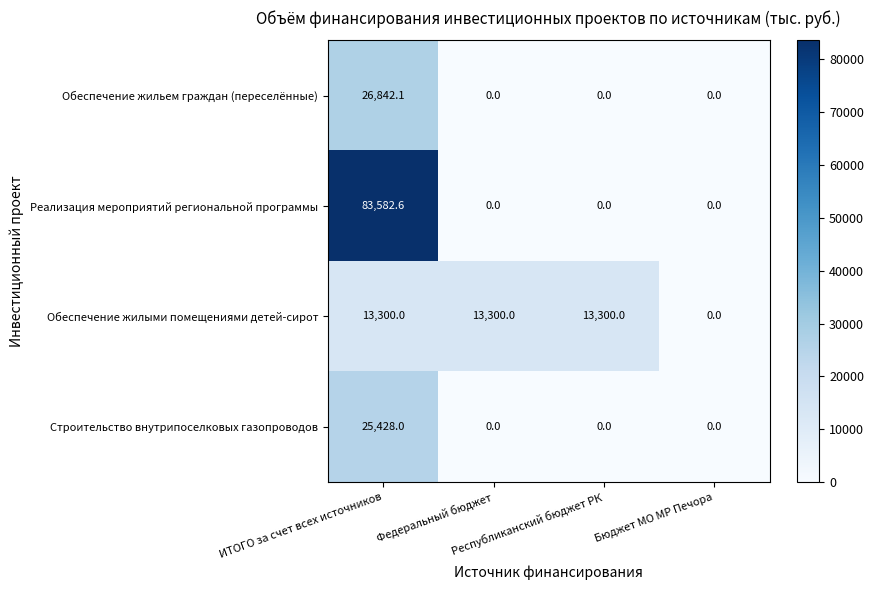

Which series has the largest total across all categories?

Реализация мероприятий региональной программы